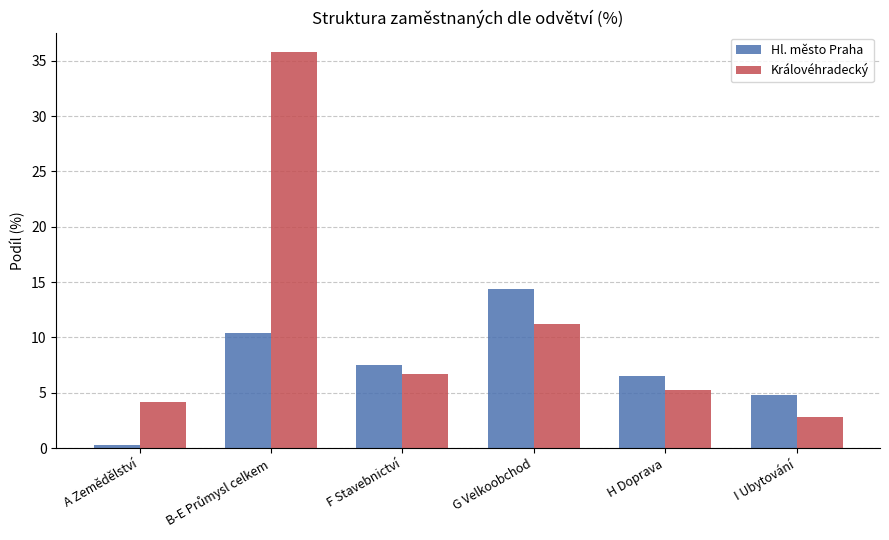

Which series has the largest range (max minus min)?

Královéhradecký